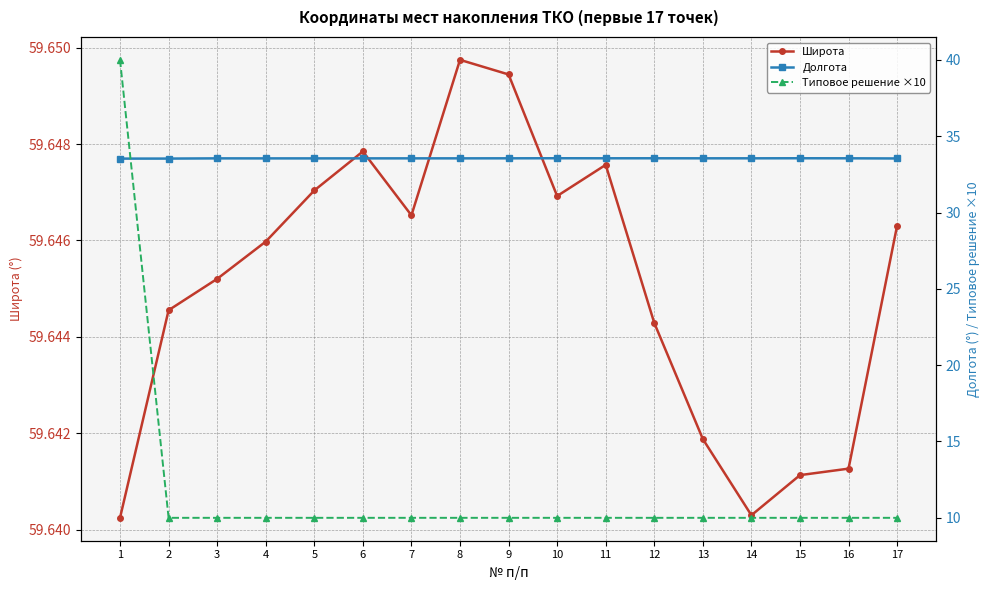

Where is the first local minimum for Широта?

7